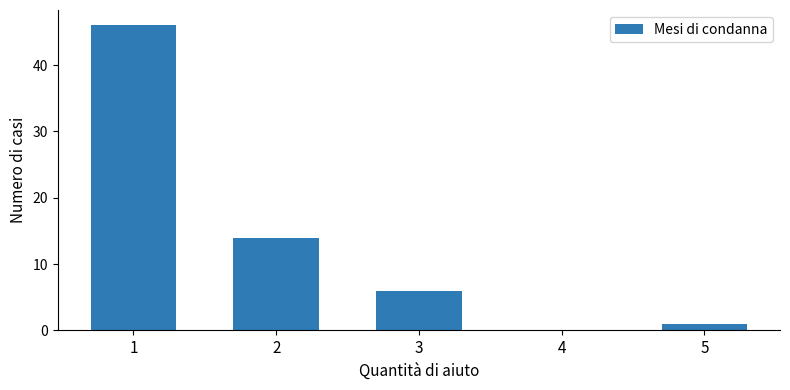

Is it true that the value at 4 is 0?

True